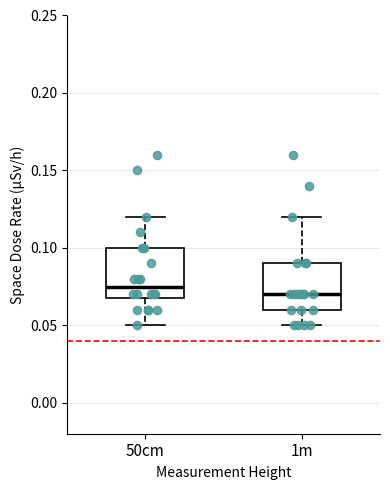

Where does the lower whisker of the box for 50cm end on the y-axis? The values are not printed on the chart, so give them approximately, as read against the axis.

0.050